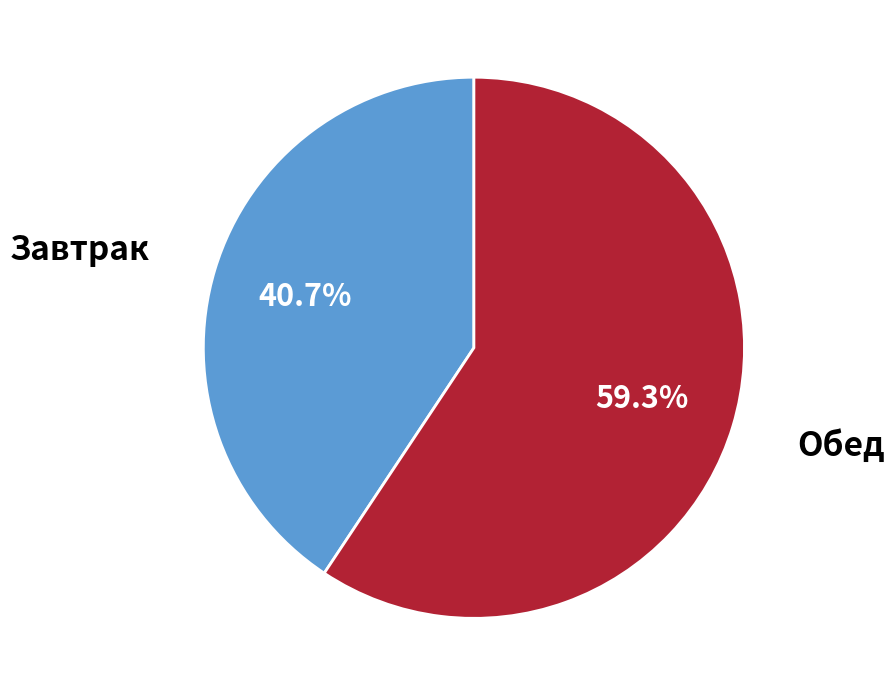

Is there a majority slice in this chart?

Yes